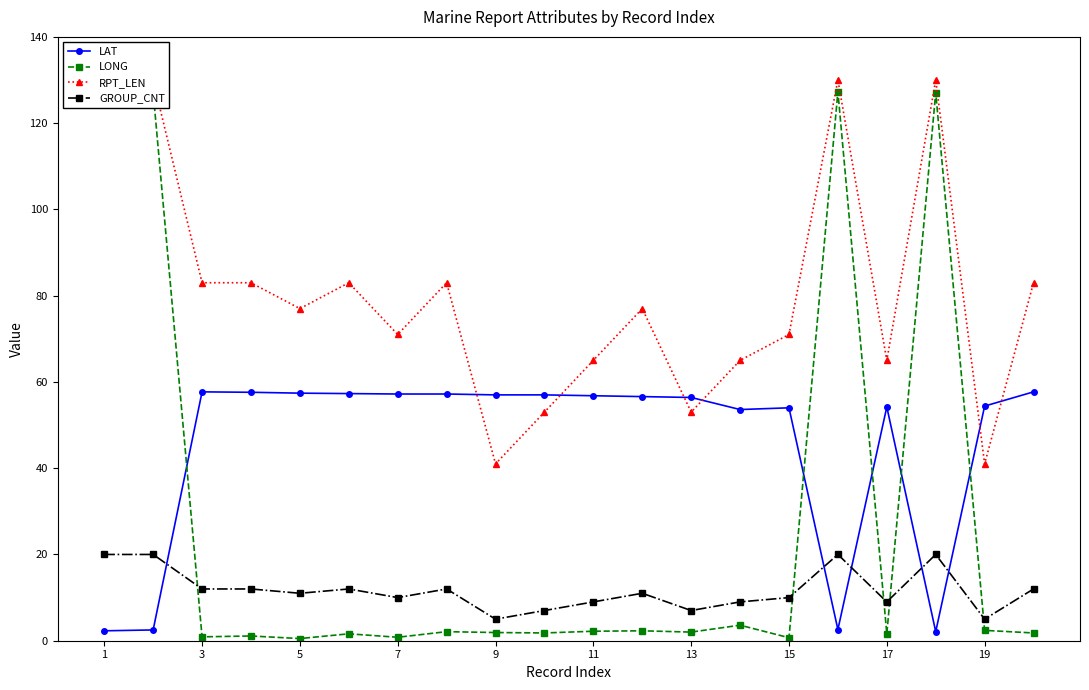

True or false: LONG has more than 1 points higher than both neighbors.

True